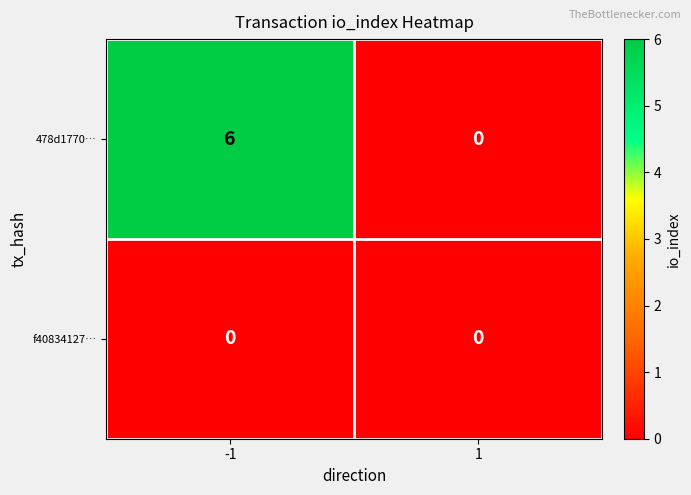

Which series has the widest spread of values?

478d1770…